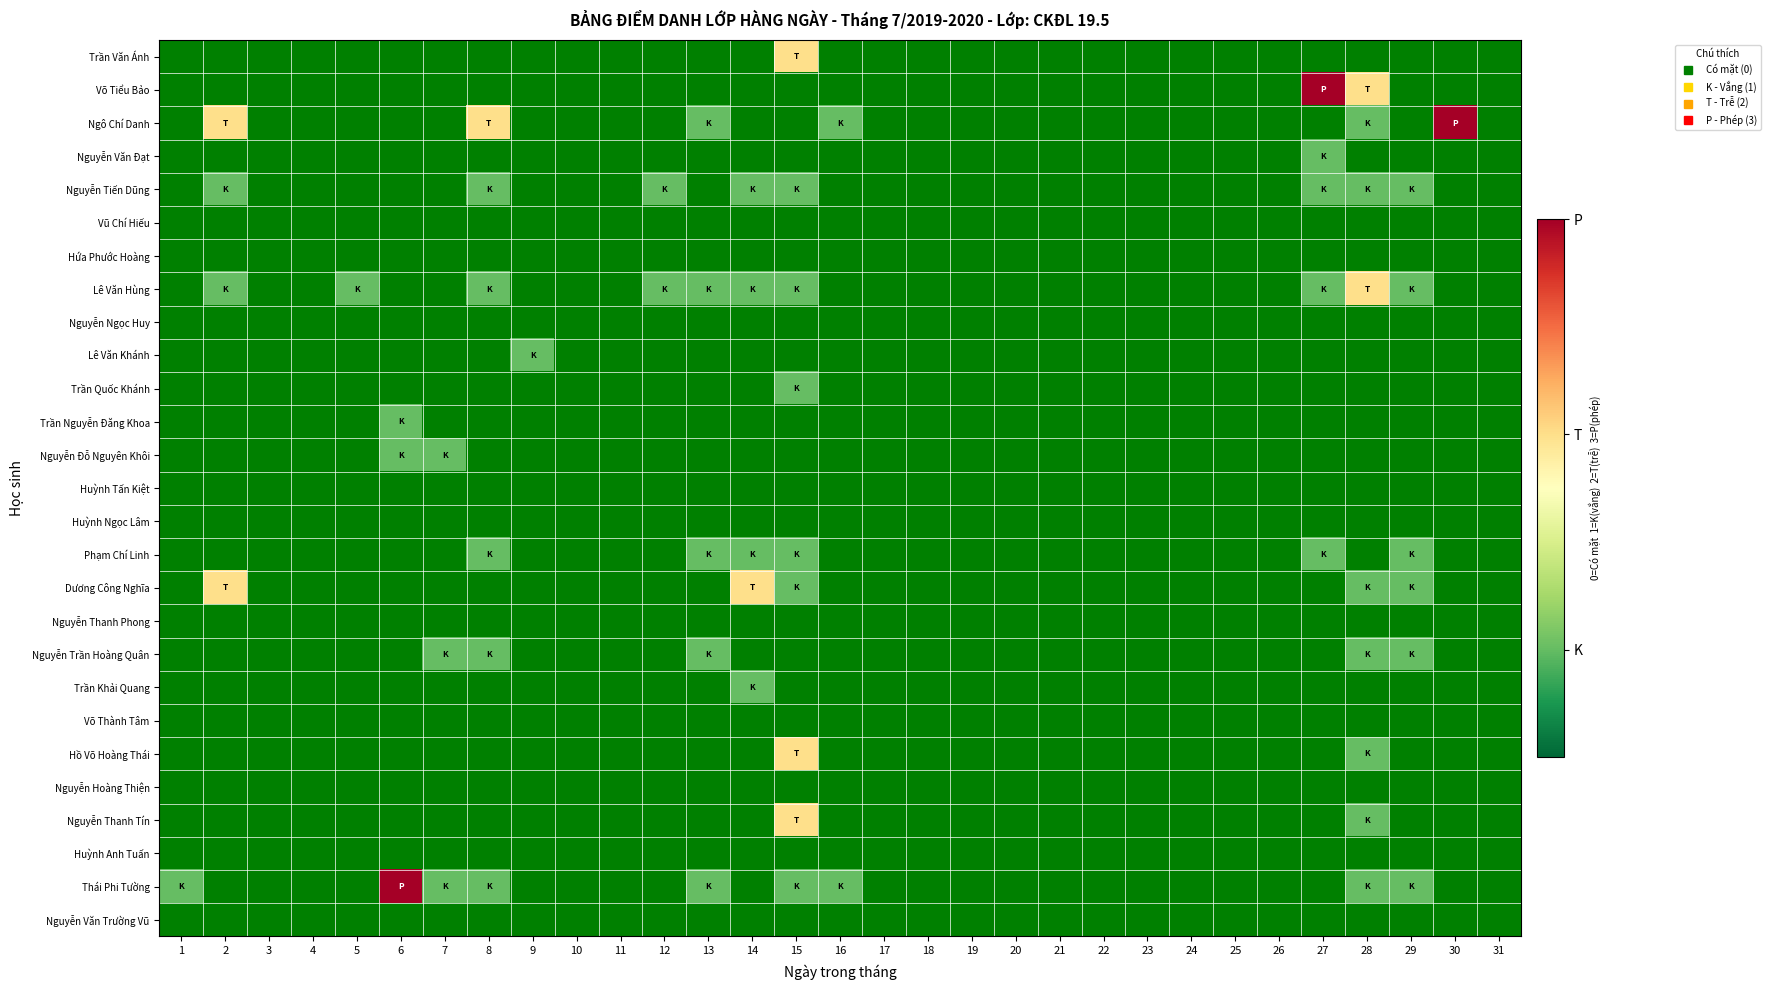

Rank the series at 2 from lowest to highest value.

Trần Văn Ánh, Võ Tiểu Bảo, Nguyễn Văn Đạt, Vũ Chí Hiếu, Hứa Phước Hoàng, Nguyễn Ngọc Huy, Lê Văn Khánh, Trần Quốc Khánh, Trần Nguyễn Đăng Khoa, Nguyễn Đỗ Nguyên Khôi, Huỳnh Tấn Kiệt, Huỳnh Ngọc Lâm, Phạm Chí Linh, Nguyễn Thanh Phong, Nguyễn Trần Hoàng Quân, Trần Khải Quang, Võ Thành Tâm, Hồ Võ Hoàng Thái, Nguyễn Hoàng Thiện, Nguyễn Thanh Tín, Huỳnh Anh Tuấn, Thái Phi Tường, Nguyễn Văn Trường Vũ, Nguyễn Tiến Dũng, Lê Văn Hùng, Ngô Chí Danh, Dương Công Nghĩa